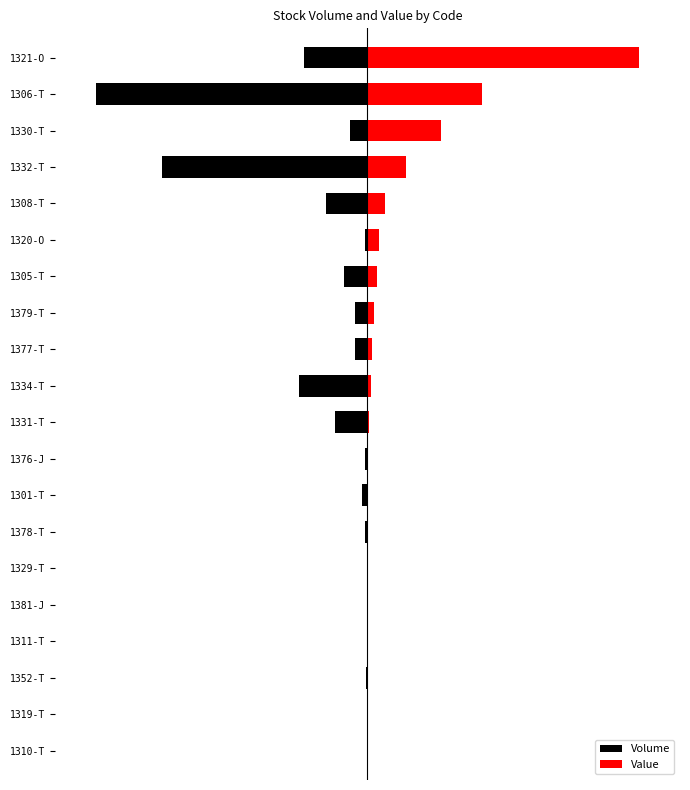

Reading left to right, transcribe all the data shown in this chart.

Volume: -0.0	-0.0	-0.0	-0.0	-0.0	-0.0	-0.0	-0.0	-0.0	-0.1	-0.3	-0.0	-0.0	-0.1	-0.0	-0.2	-0.8	-0.1	-1.0	-0.2
Value: 0.0	0.0	0.0	0.0	0.0	0.0	0.0	0.0	0.0	0.0	0.0	0.0	0.0	0.0	0.0	0.1	0.1	0.3	0.4	1.0